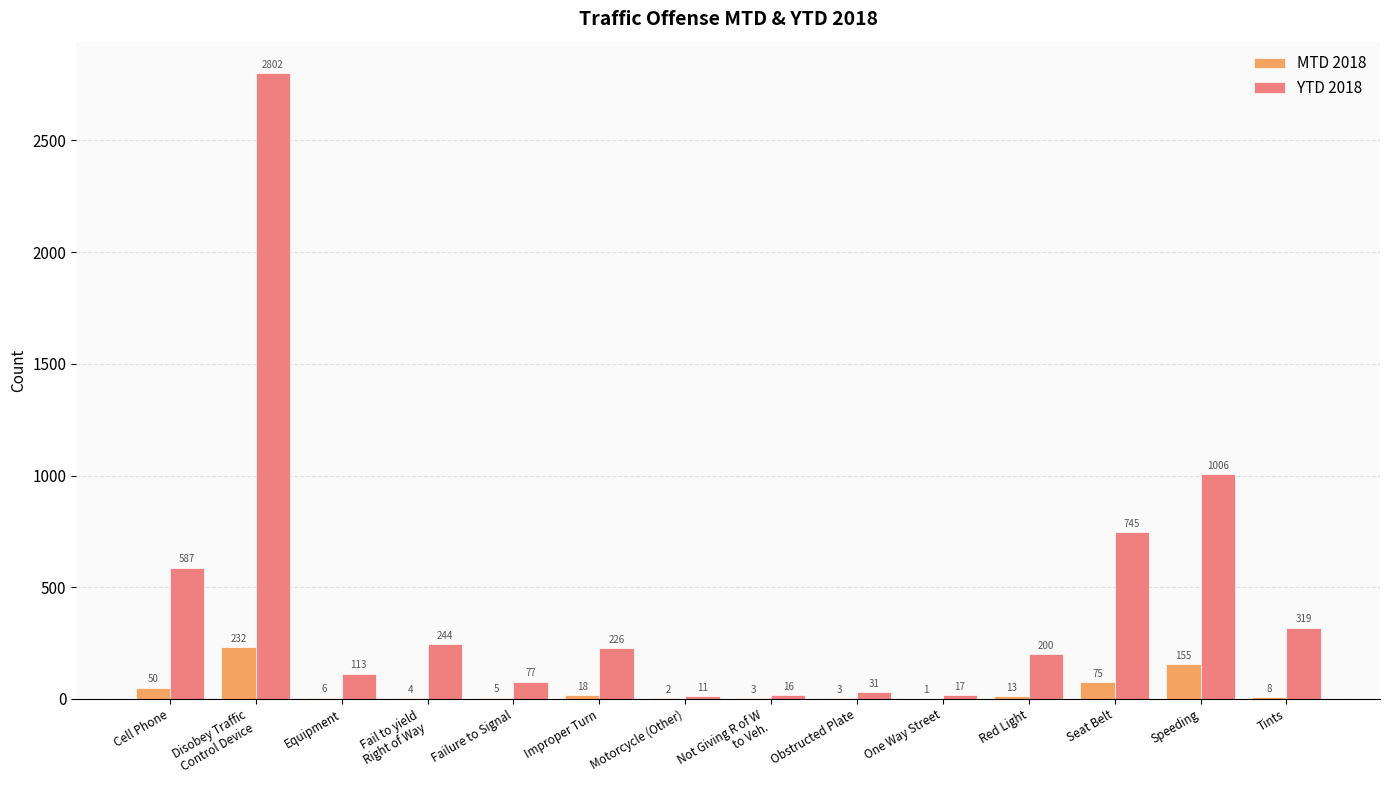

The YTD 2018 series shows 200 at Red Light. True or false?

True